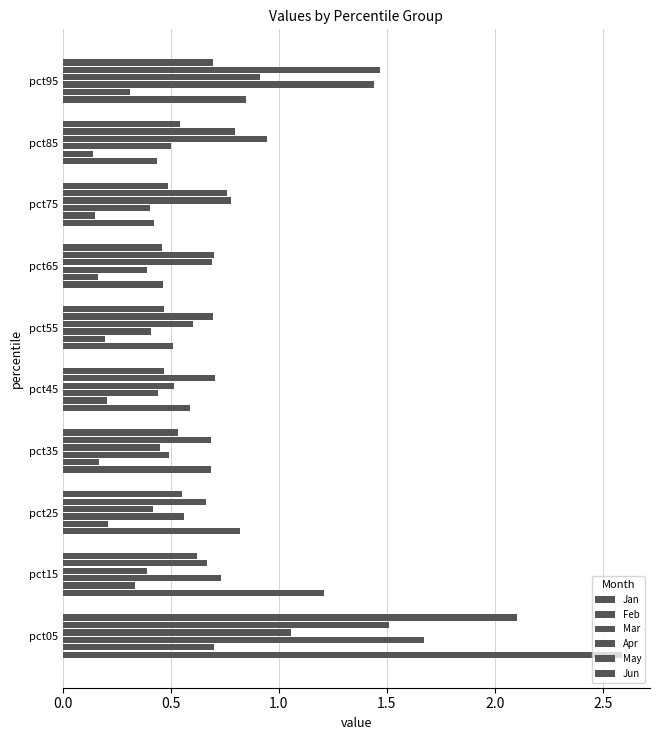

Count the number of categories in the chart.

10